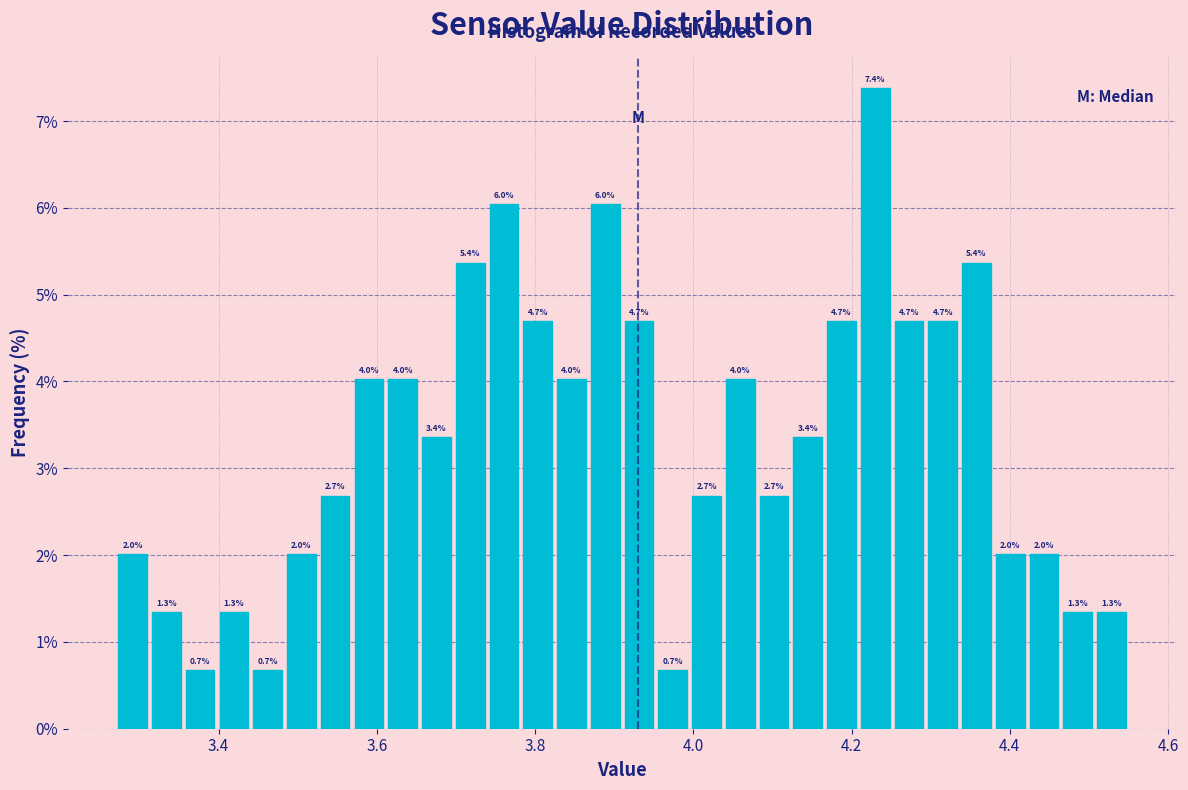

Around what value on the x-axis is the tallest bar? Give the approximate position of its centre, as read against the axis.

4.24